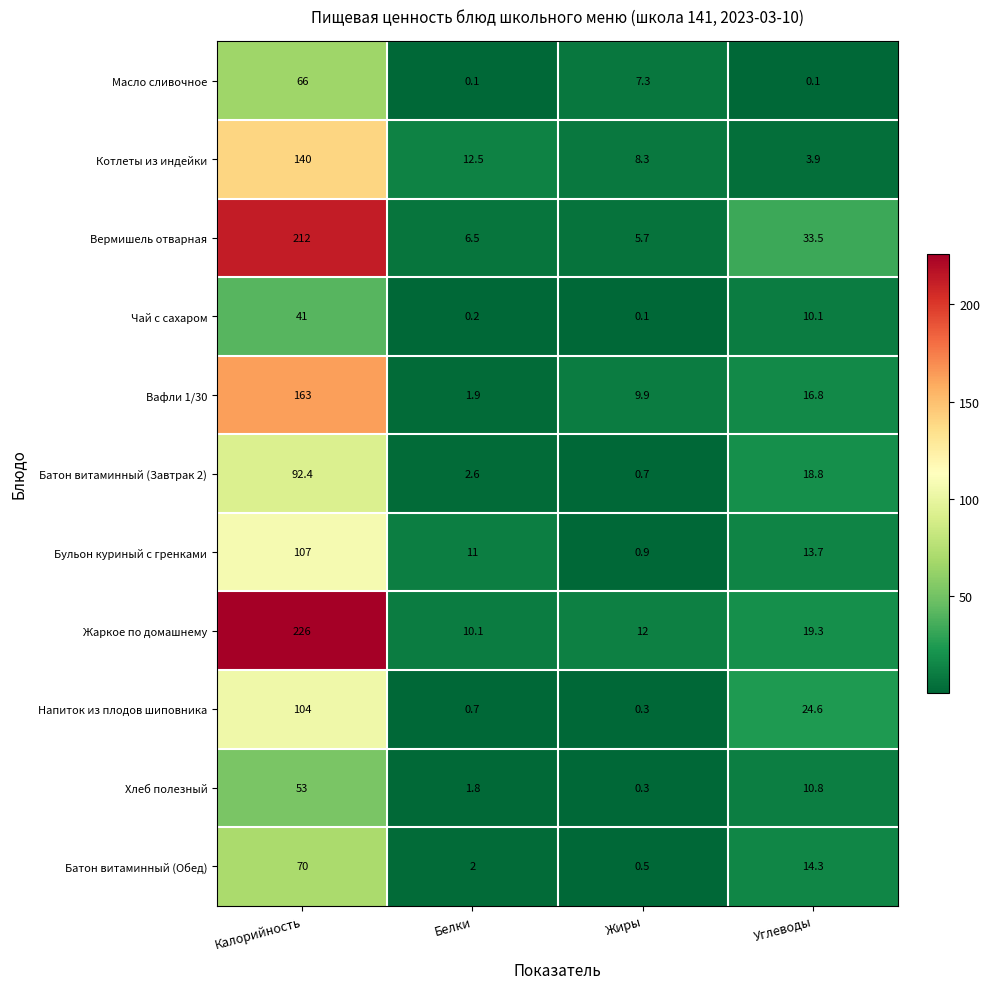

What is the sum of all Бульон куриный с гренками values?

132.6